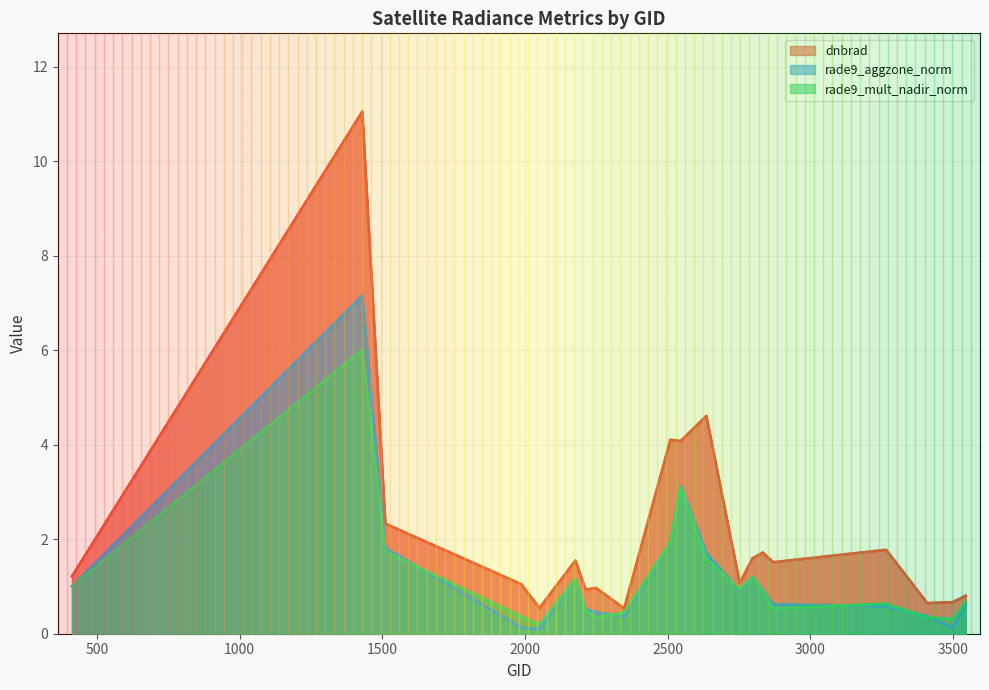

What are all the series names shown in the legend?

dnbrad, rade9_aggzone_norm, rade9_mult_nadir_norm